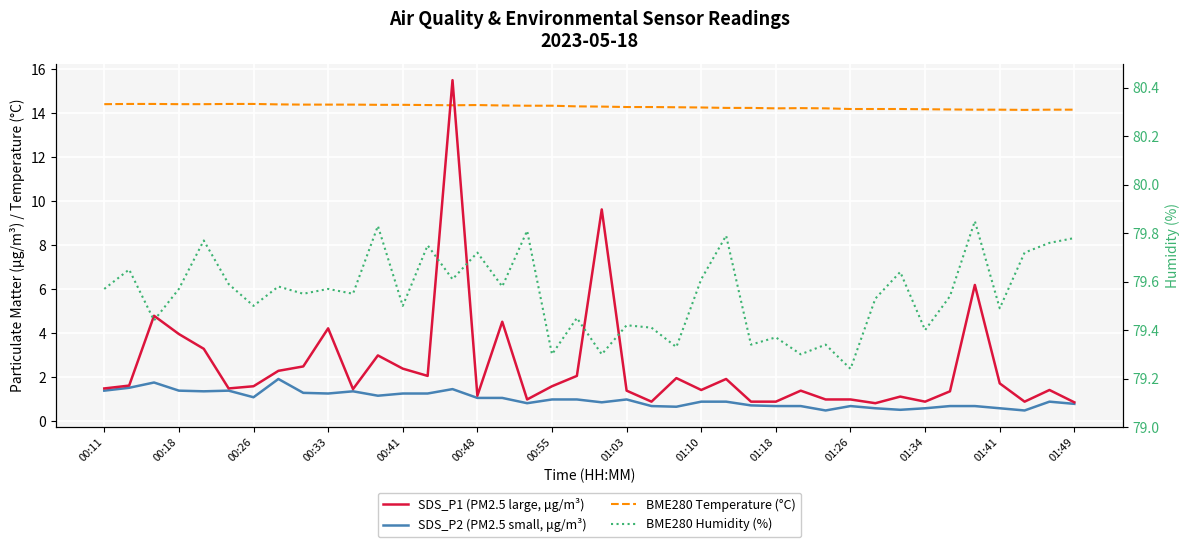

In BME280 Temperature (°C), how many points are lower than both neighbors (excluding endpoints)?

3